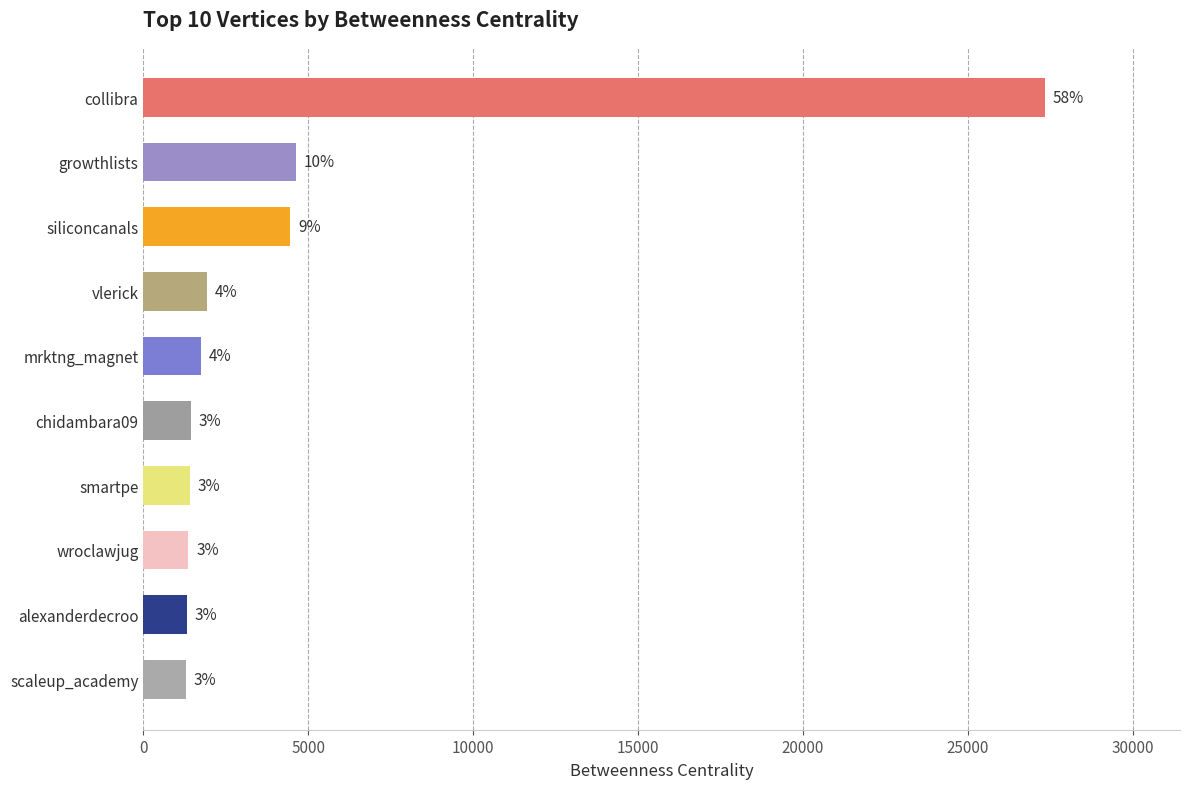

Does the chart contain any negative values?

No